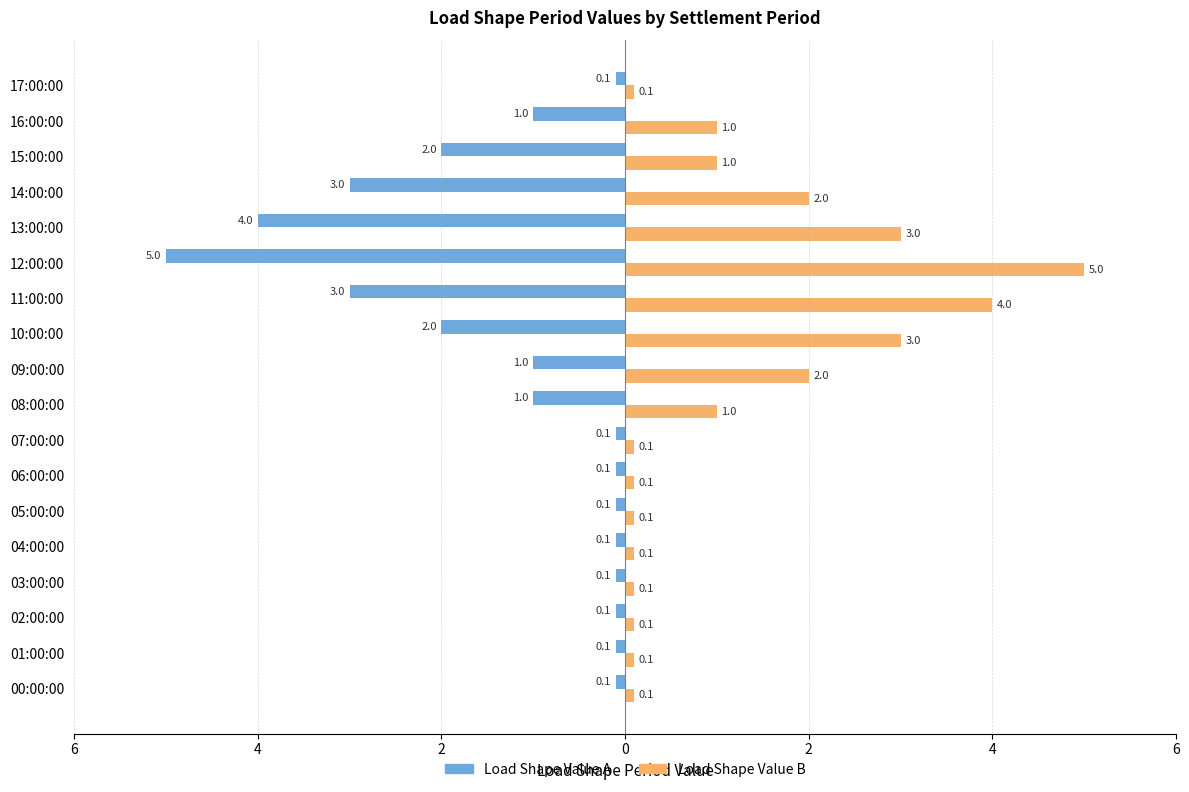

What is the maximum value shown in the chart?

5.0